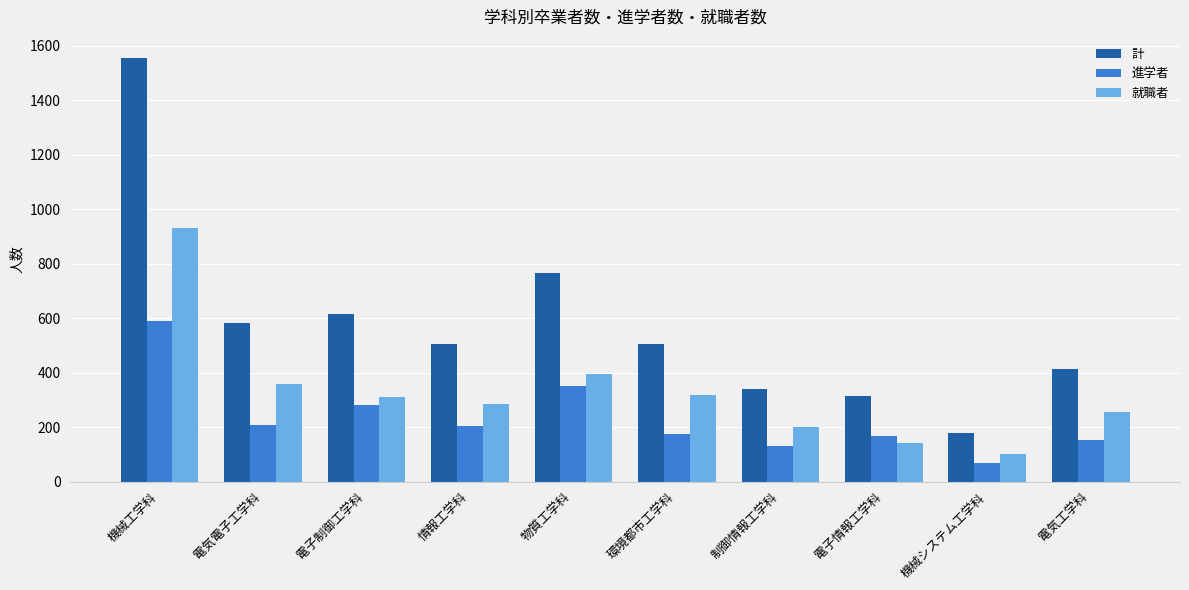

Rank the series by their maximum value, from lowest to highest.

進学者, 就職者, 計